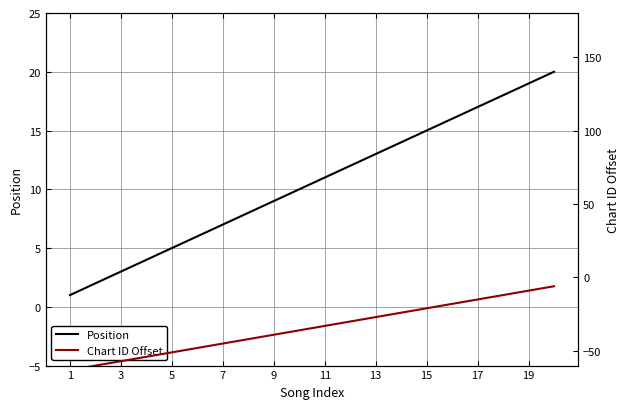

How many lines are shown in the chart?

2